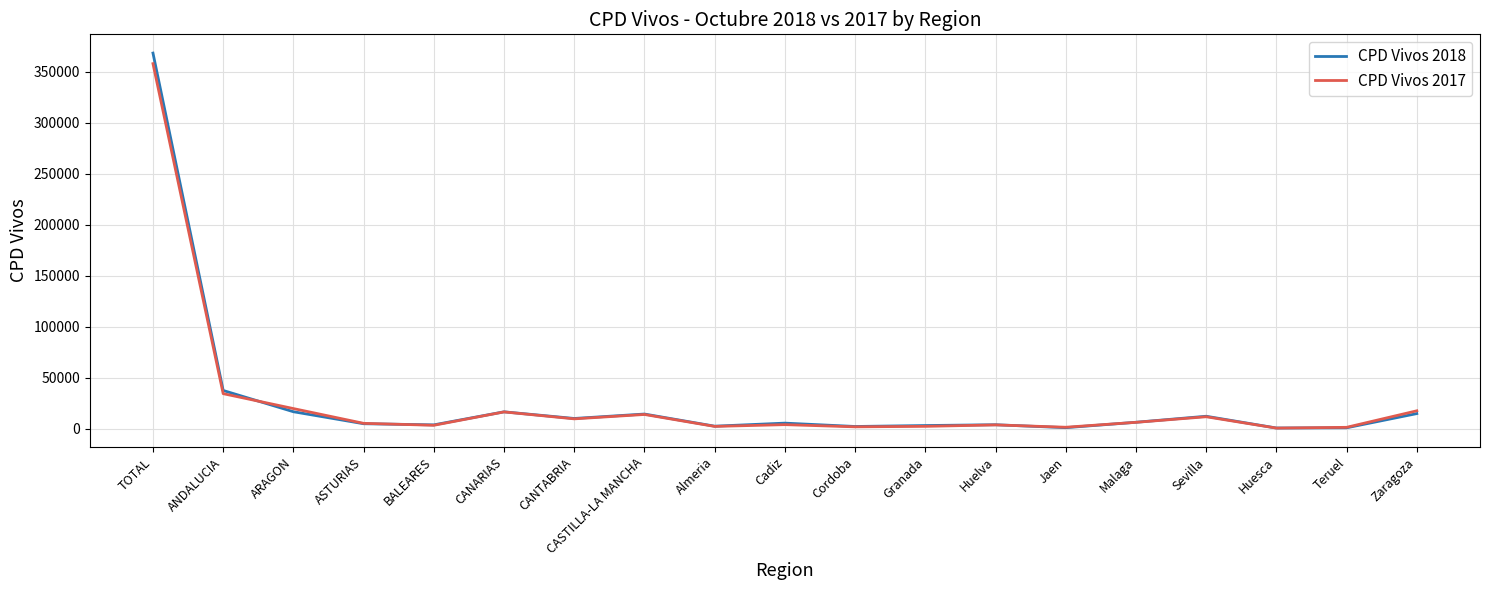

What position from the right is Granada?

8